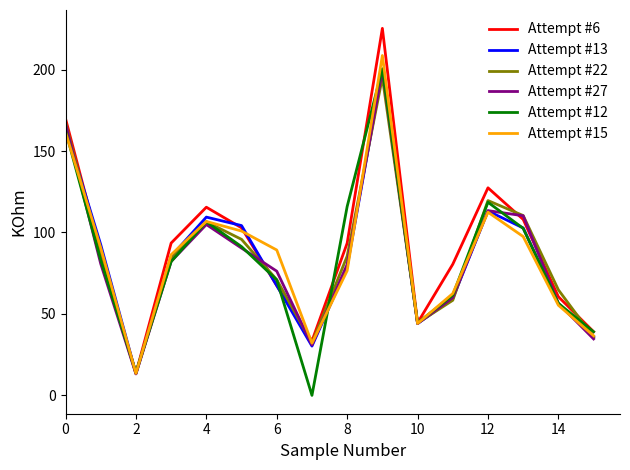

What is the maximum value shown in the chart?

225.3